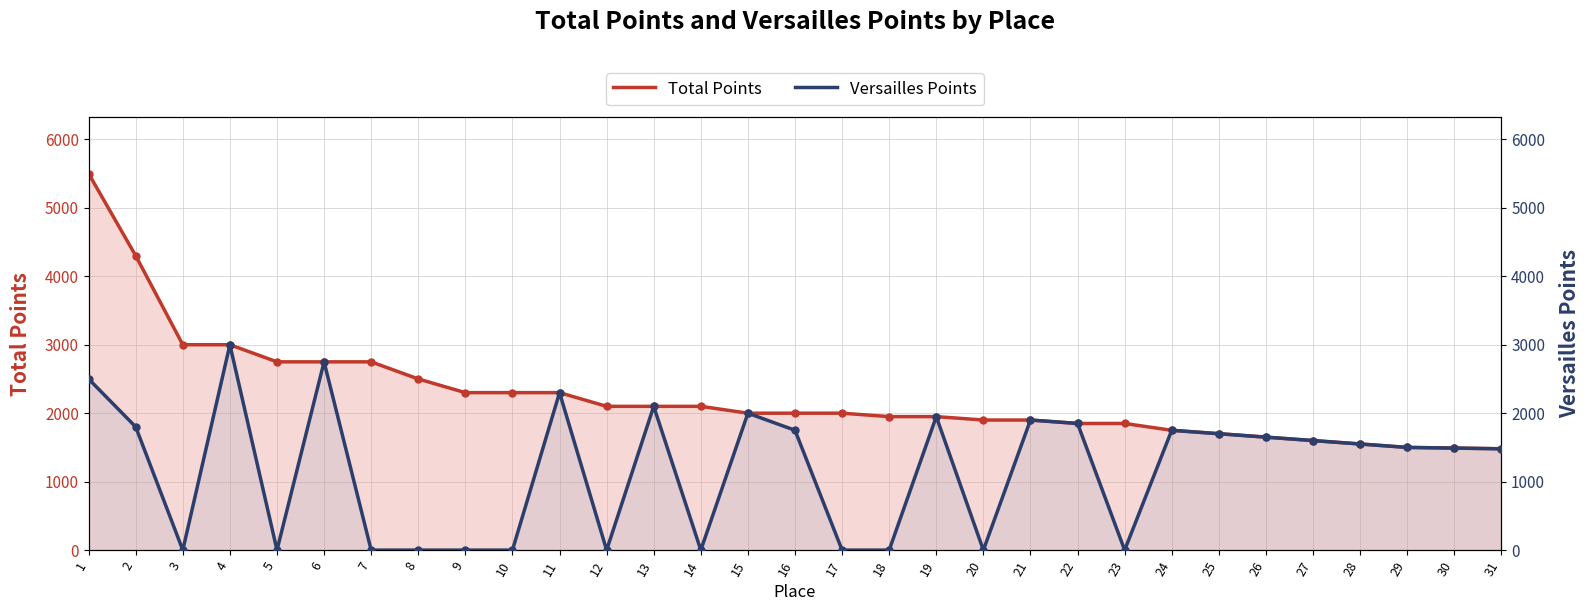

Which series reaches the minimum Y coordinate?

Versailles Points